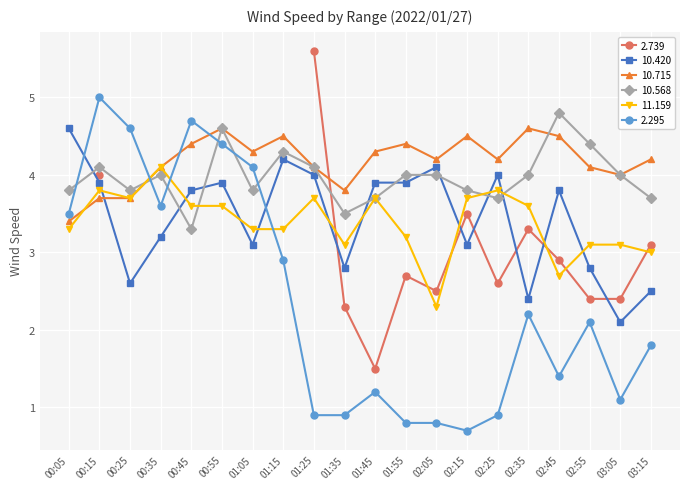

At which label does 10.568 first exceed 4?

00:15